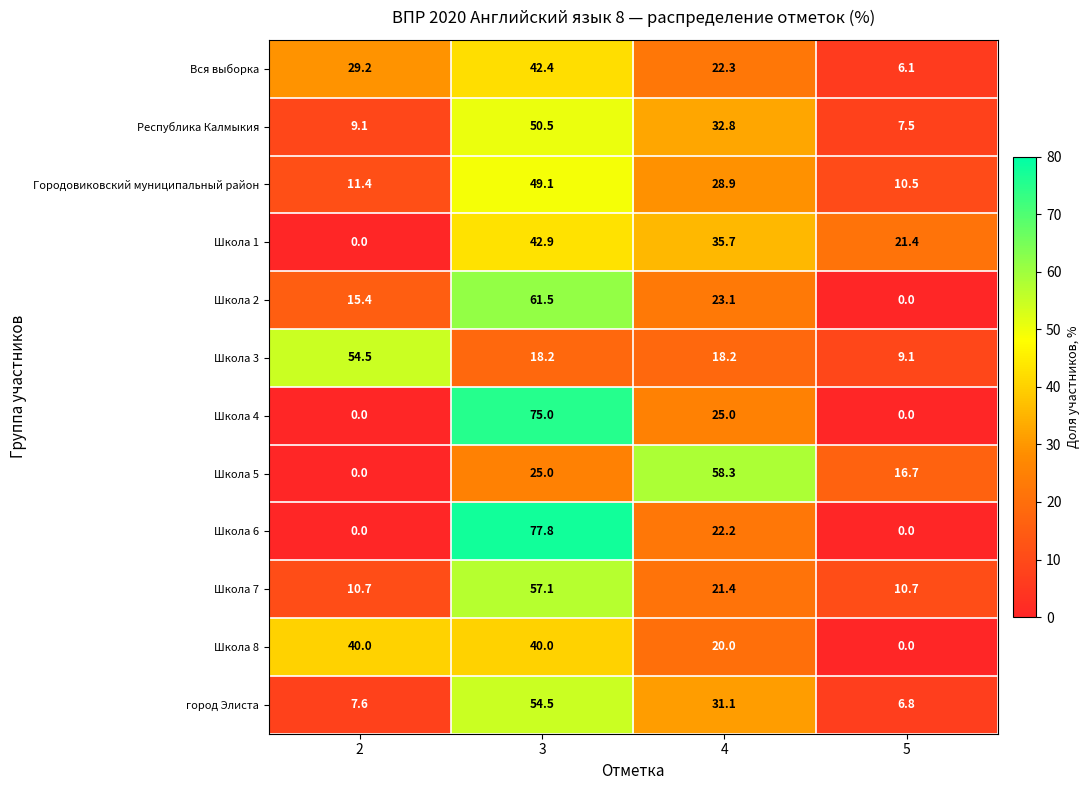

At which label does Школа 6 first exceed 22?

3